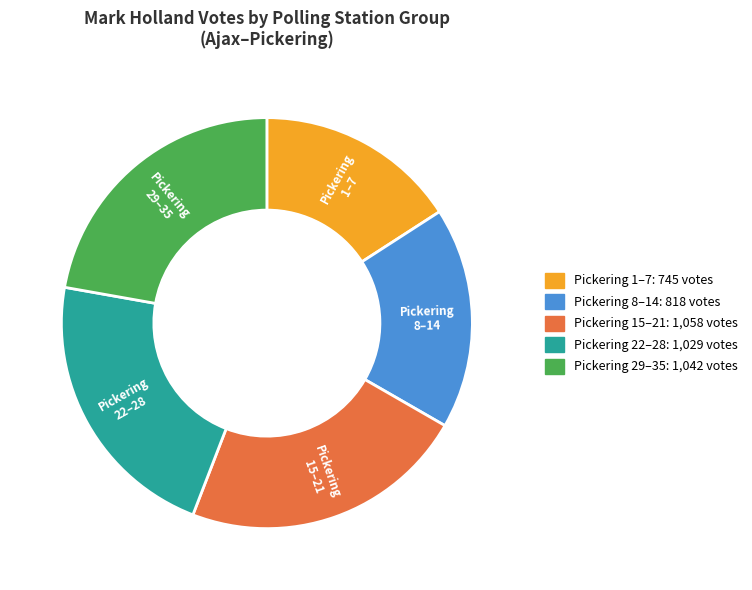

Is there any slice that represents more than half of the pie?

No